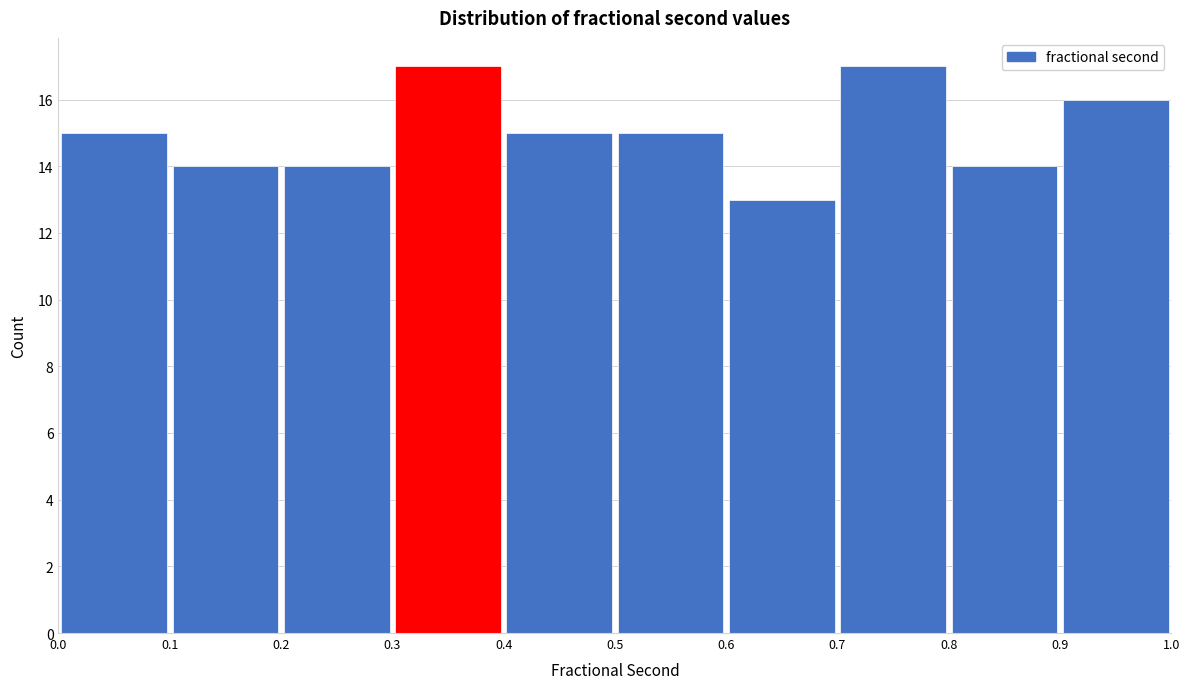

Reading left to right, list every bar in this chart as the range it spans on the x-axis followed by its height. The values are not printed on the chart, so give them approximately, as read against the axis.

0.0 to 0.1: 15
0.1 to 0.2: 14
0.2 to 0.3: 14
0.3 to 0.4: 17
0.4 to 0.5: 15
0.5 to 0.6: 15
0.6 to 0.7: 13
0.7 to 0.8: 17
0.8 to 0.9: 14
0.9 to 1.0: 16